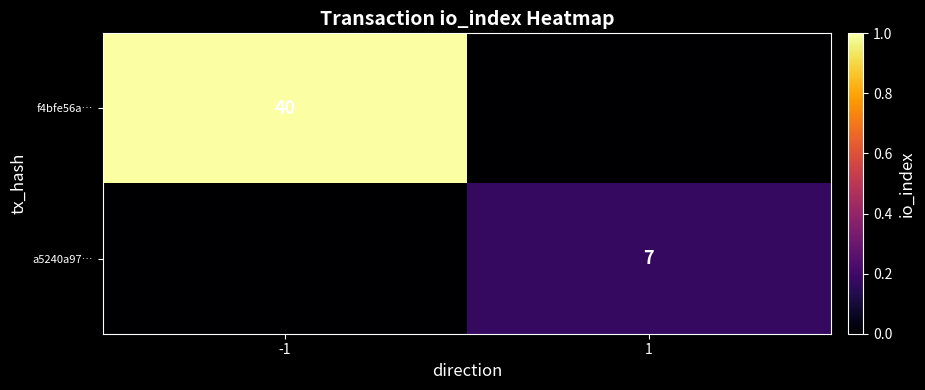

Is it true that a5240a97… equals 7 at 1?

True